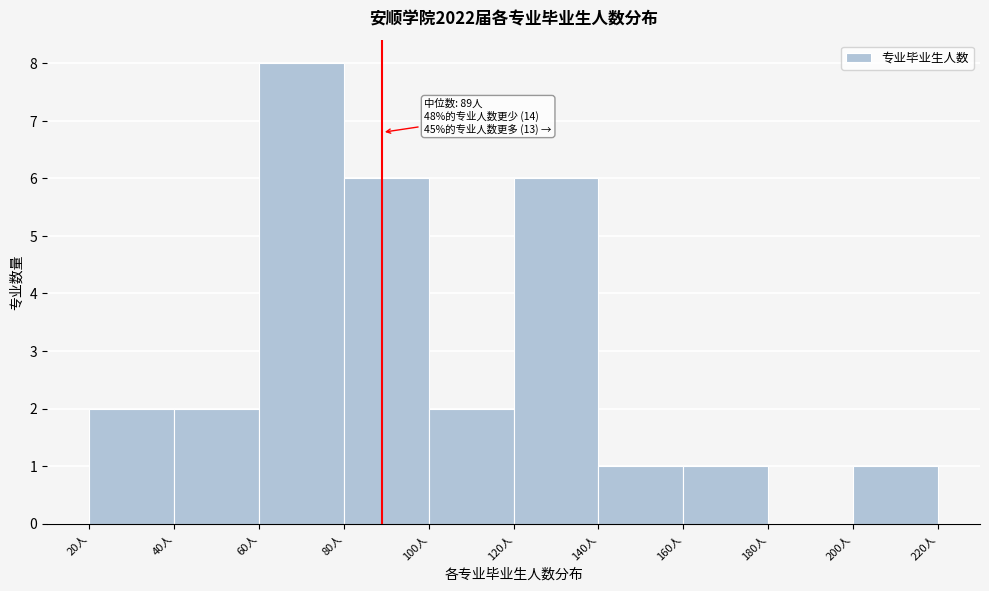

Which range on the x-axis has the tallest bar?

60 to 80